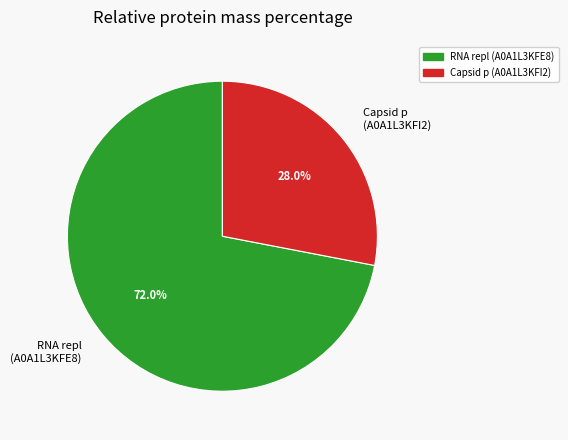

Does any single category account for the majority?

Yes